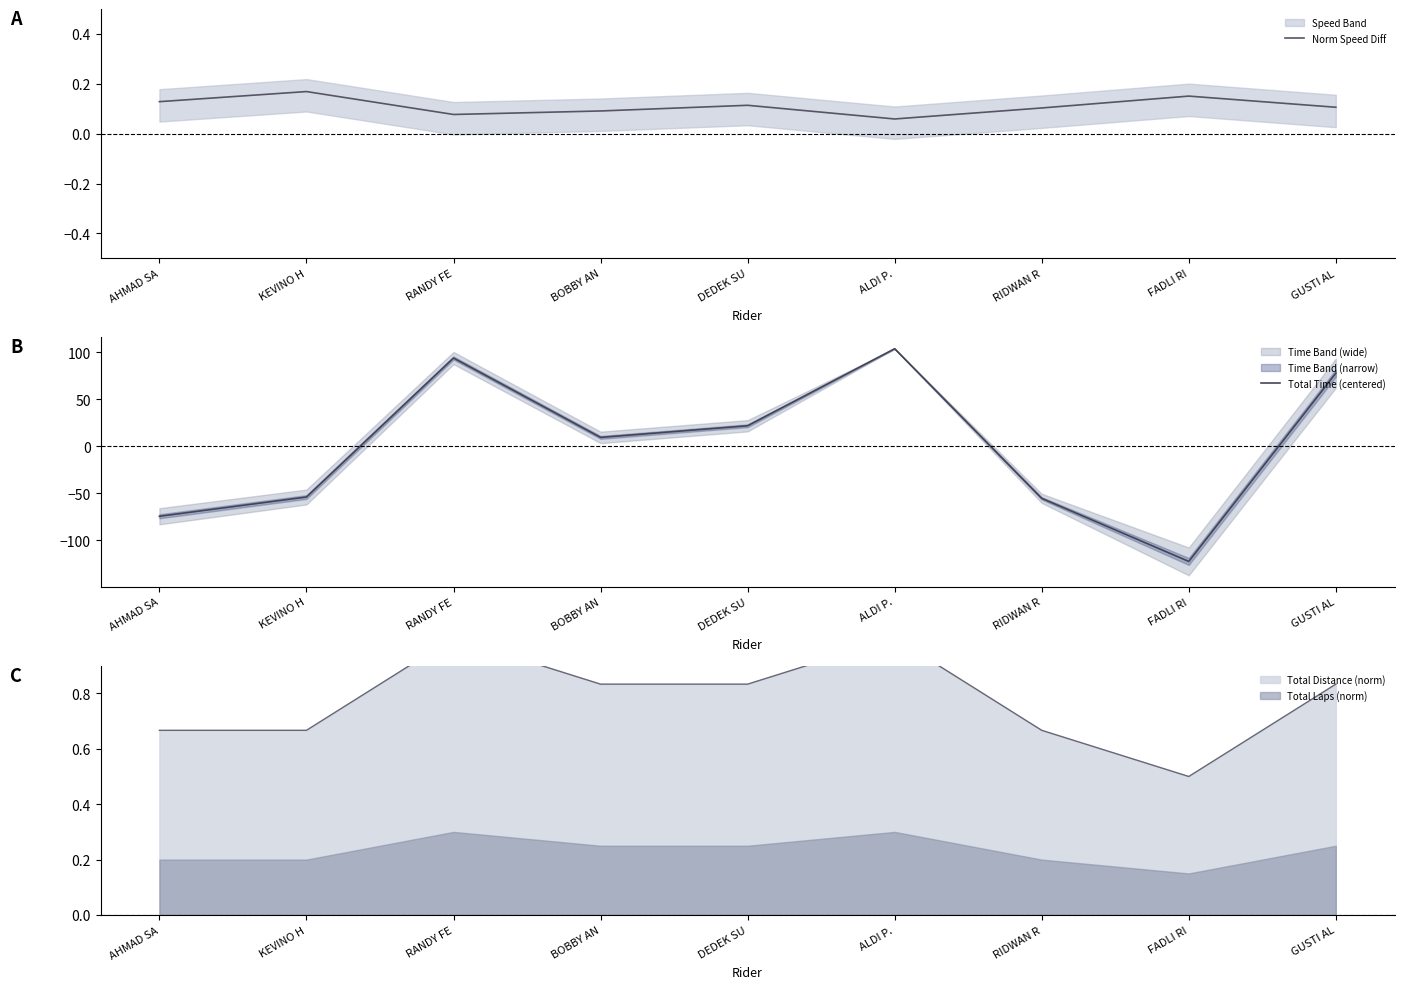

Rank the series by their average value, from lowest to highest.

Total Time (centered), Norm Speed Diff